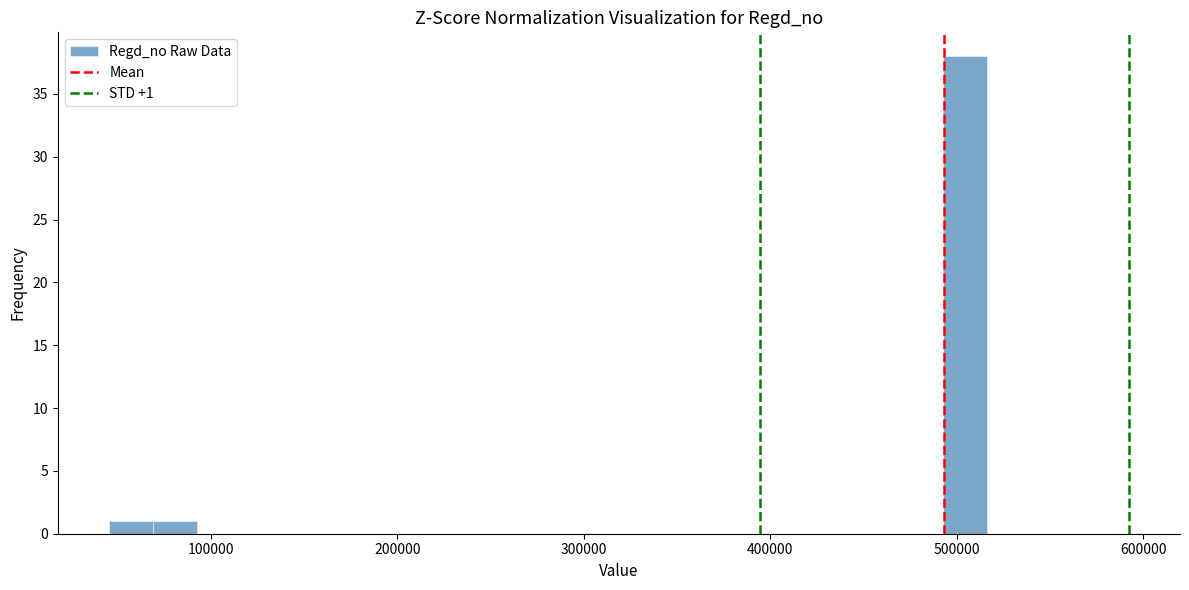

Around what value on the x-axis is the tallest bar? Give the approximate position of its centre, as read against the axis.

500000